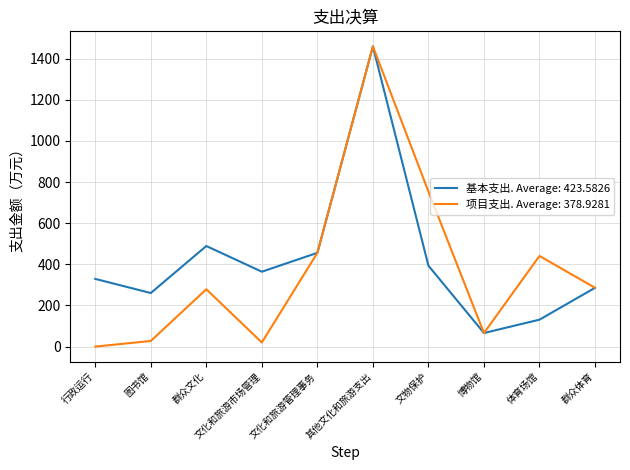

At 体育场馆, list the series in order from smallest to largest.

基本支出. Average: 423.5826, 项目支出. Average: 378.9281